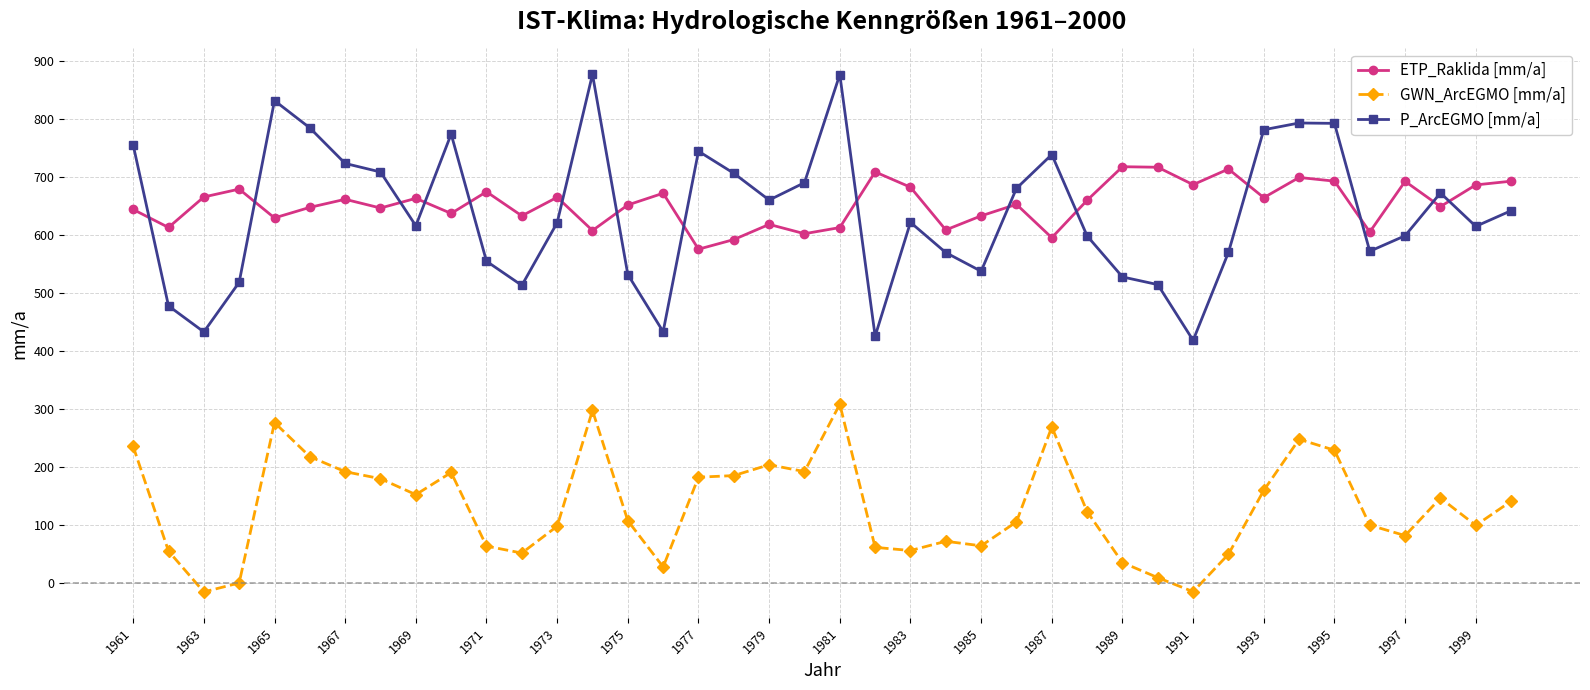

What is the greatest value displayed?

877.2